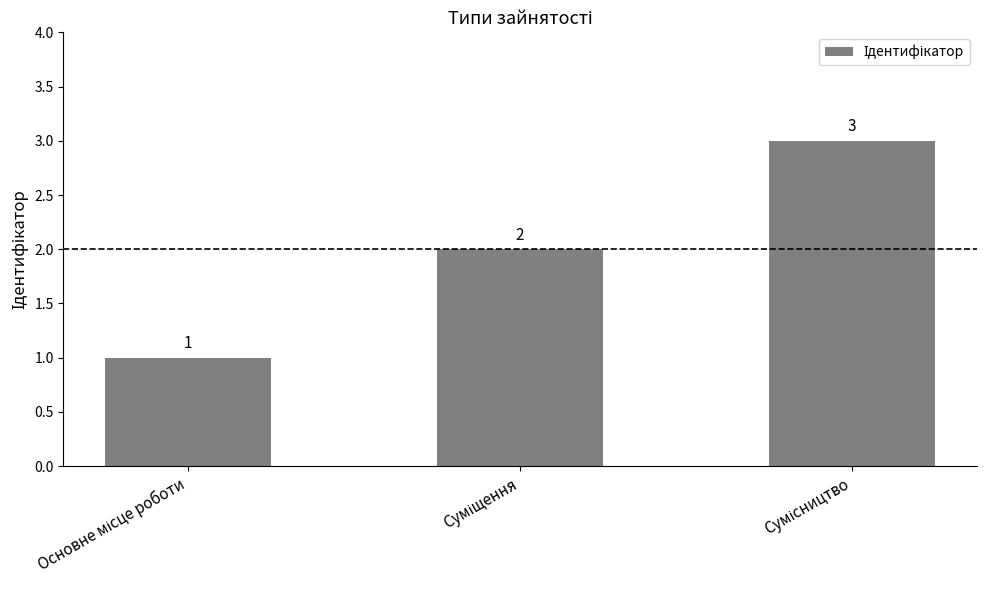

What is the smallest value displayed?

1